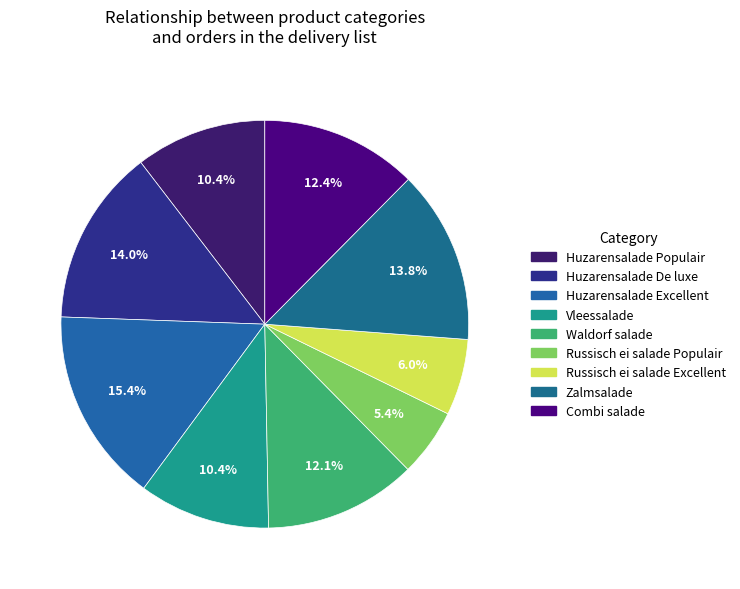

Count the number of slices in the pie.

9